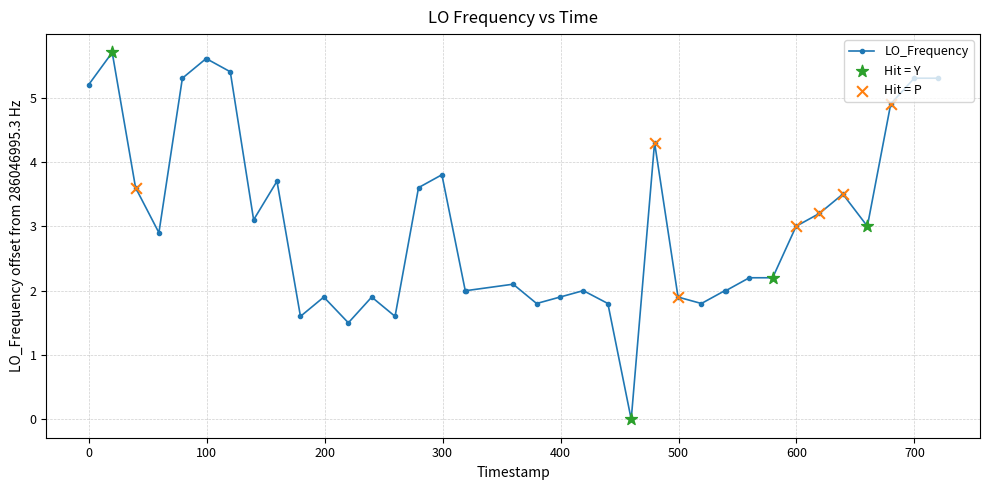

What is the average value?

3.1